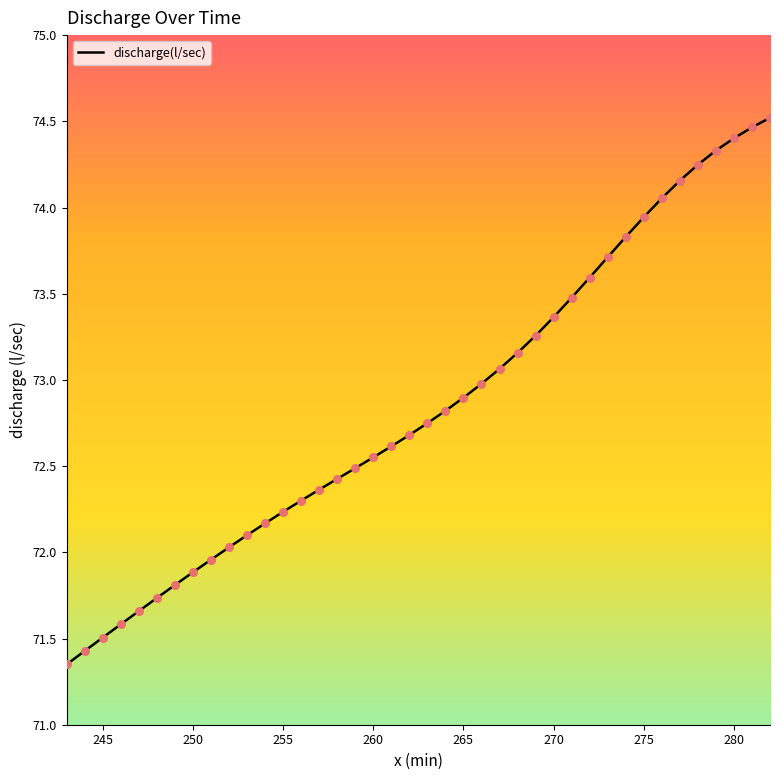

What is the difference between the maximum and minimum values?

3.2